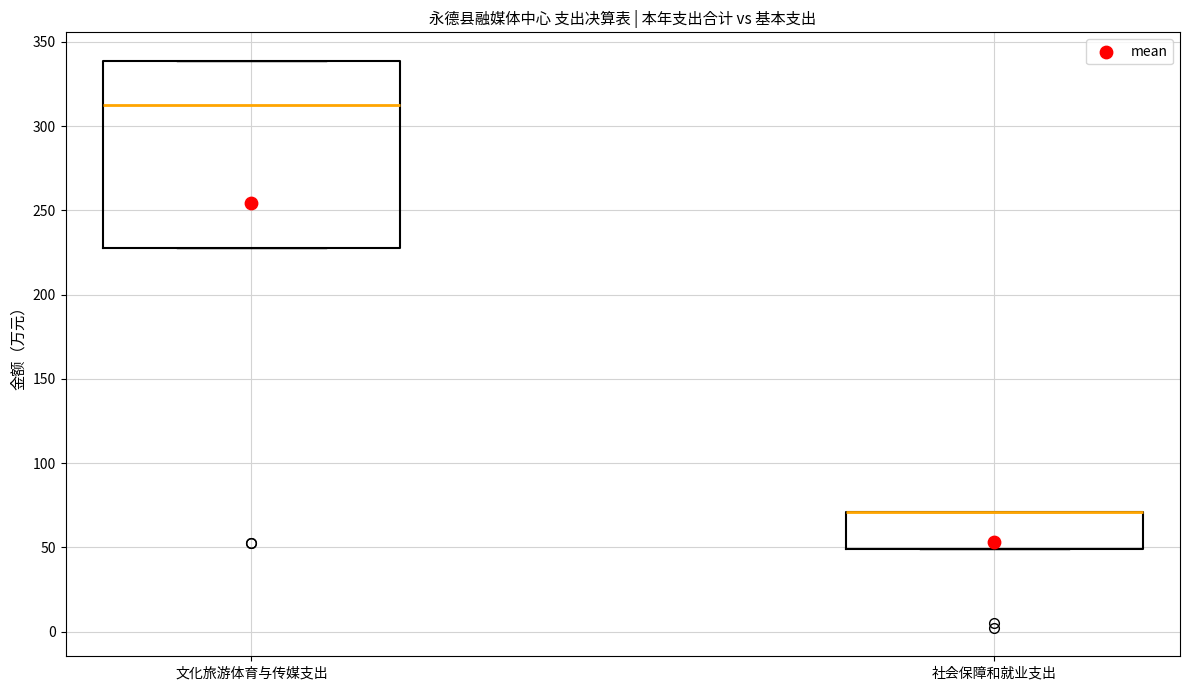

Where is the lower edge of the box for 社会保障和就业支出 on the y-axis? The values are not printed on the chart, so give them approximately, as read against the axis.

50